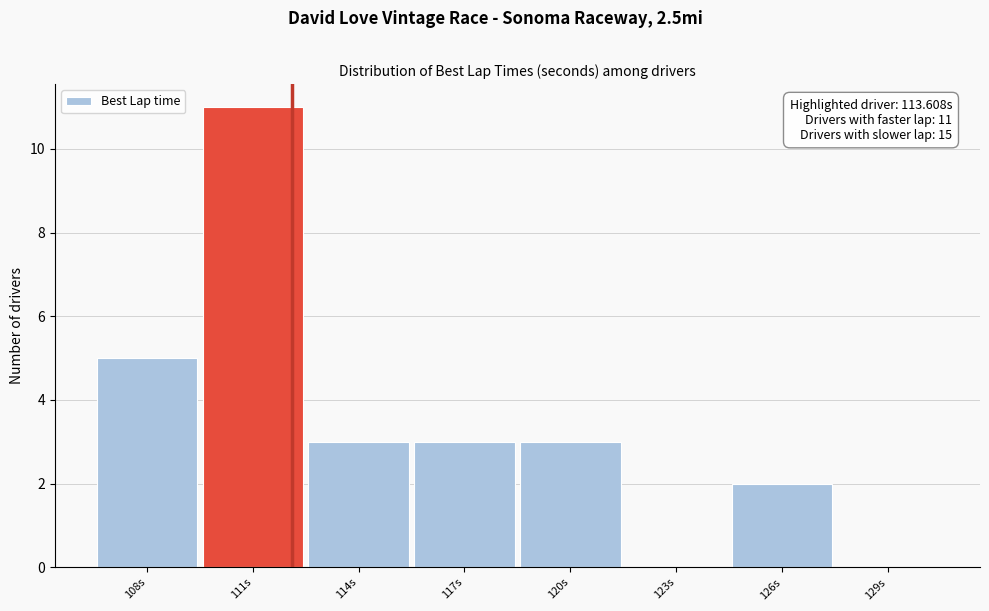

Reading left to right, extract all data points from this chart.

108s=5	111s=11	114s=3	117s=3	120s=3	123s=0	126s=2	129s=0